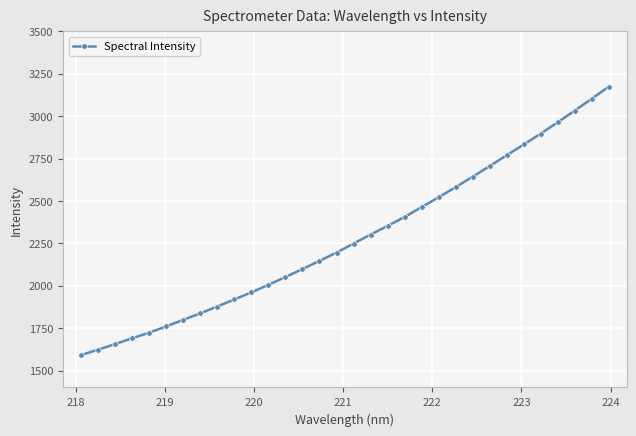

What is the value of the 2nd point from the left?

1622.9